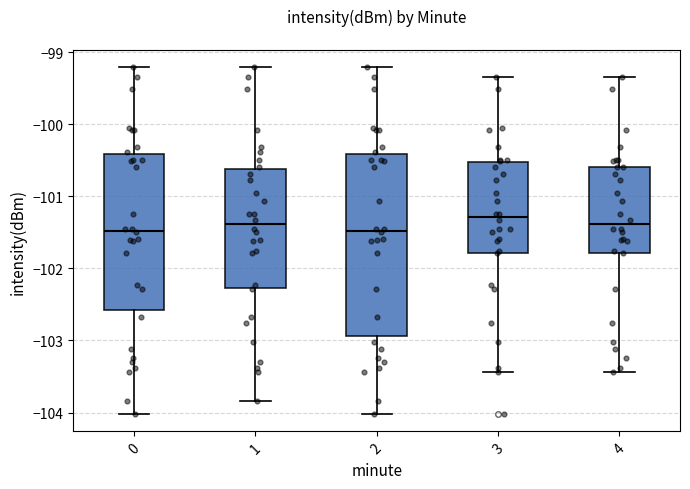

Reading left to right, read every box against the y-axis: the position of its median line, the range the box covers, and the ends of its whiskers. The values are not printed on the chart, so give them approximately, as read against the axis.

0: median -101.5, box -102.6 to -100.4, whiskers -104.0 to -99.2
1: median -101.4, box -102.3 to -100.6, whiskers -103.8 to -99.2
2: median -101.5, box -102.9 to -100.4, whiskers -104.0 to -99.2
3: median -101.3, box -101.8 to -100.5, whiskers -103.4 to -99.3
4: median -101.4, box -101.8 to -100.6, whiskers -103.4 to -99.3